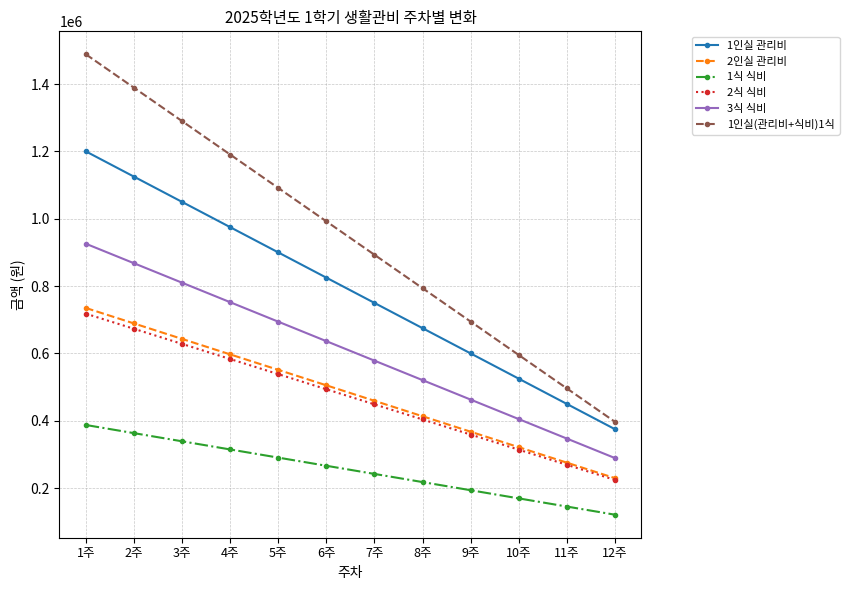

What is the difference between the highest and lowest values at 4주?

875780